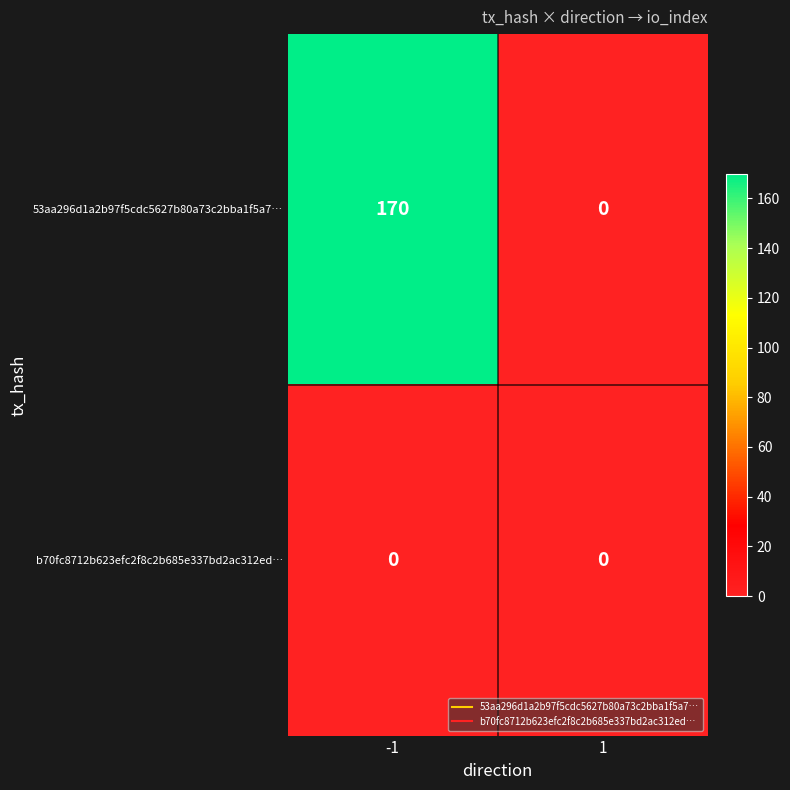

Which series has the widest spread of values?

53aa296d1a2b97f5cdc5627b80a73c2bba1f5a7…